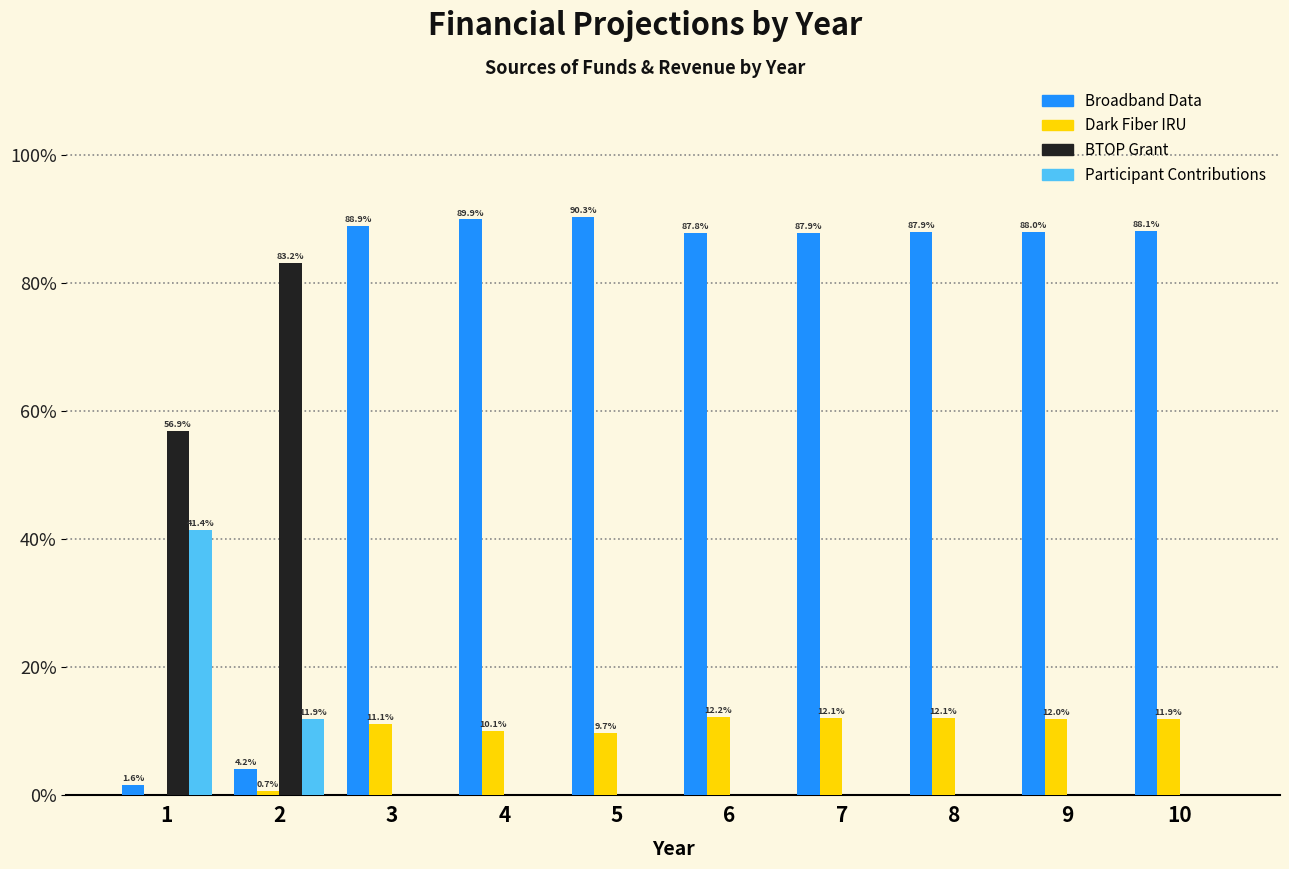

Reading right to left, list all the values displayed in this chart.

Broadband Data: 10=88.1	9=88.0	8=87.9	7=87.9	6=87.8	5=90.3	4=89.9	3=88.9	2=4.2	1=1.6
Dark Fiber IRU: 10=11.9	9=12.0	8=12.1	7=12.1	6=12.2	5=9.7	4=10.1	3=11.1	2=0.7	1=0.0
BTOP Grant: 10=0.0	9=0.0	8=0.0	7=0.0	6=0.0	5=0.0	4=0.0	3=0.0	2=83.2	1=56.9
Participant Contributions: 10=0.0	9=0.0	8=0.0	7=0.0	6=0.0	5=0.0	4=0.0	3=0.0	2=11.9	1=41.4